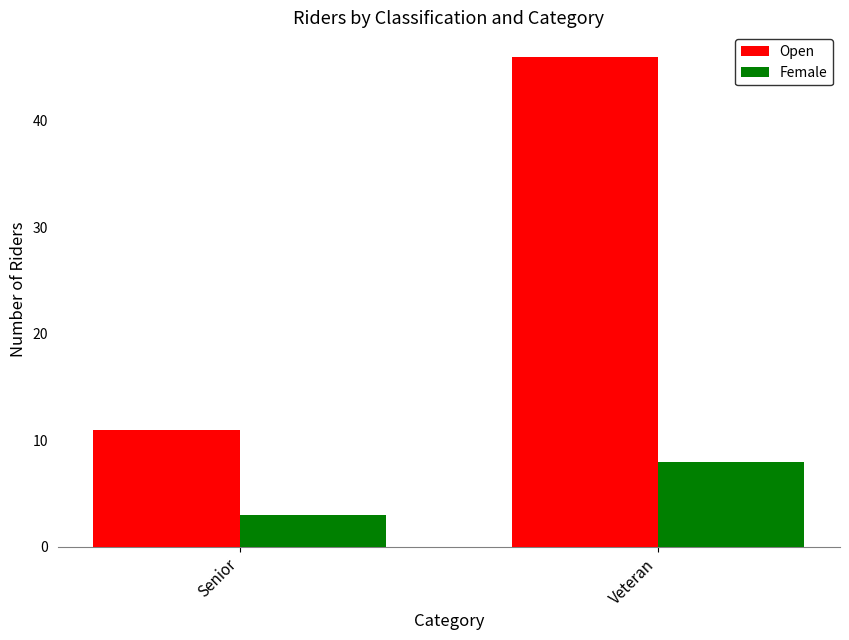

Reading left to right, transcribe all the data shown in this chart.

Open: Senior=11	Veteran=46
Female: Senior=3	Veteran=8